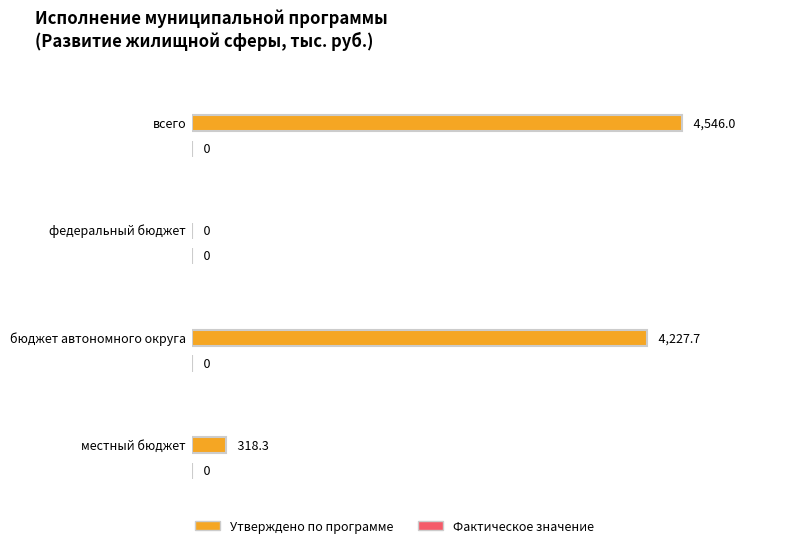

Reading left to right, what are all the values shown in this chart?

Утверждено по программе: всего=4546.0	федеральный бюджет=0.0	бюджет автономного округа=4227.7	местный бюджет=318.3
Фактическое значение: всего=0.0	федеральный бюджет=0.0	бюджет автономного округа=0.0	местный бюджет=0.0